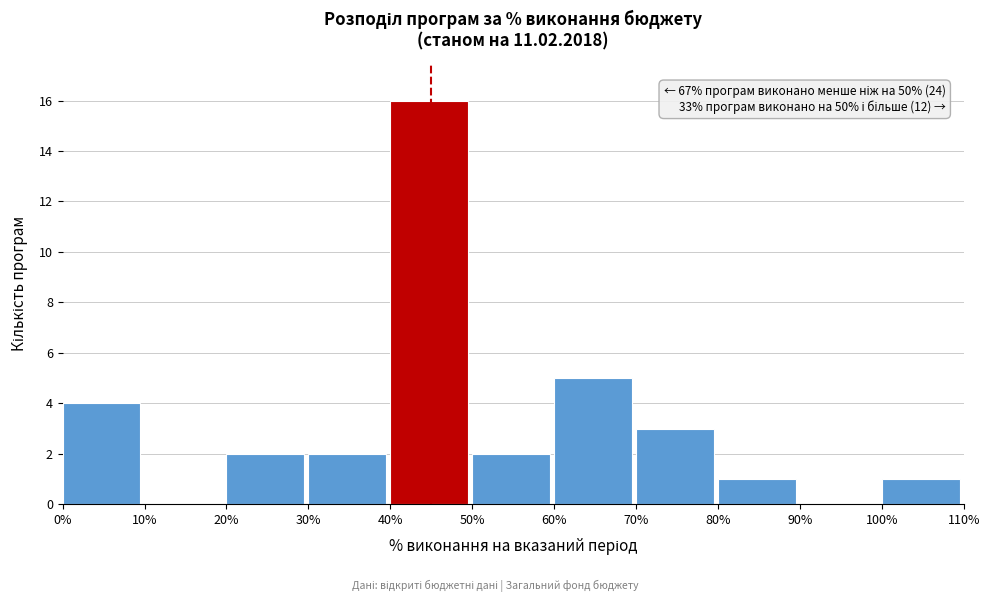

Over which range of the x-axis is the bar tallest?

40% to 50%